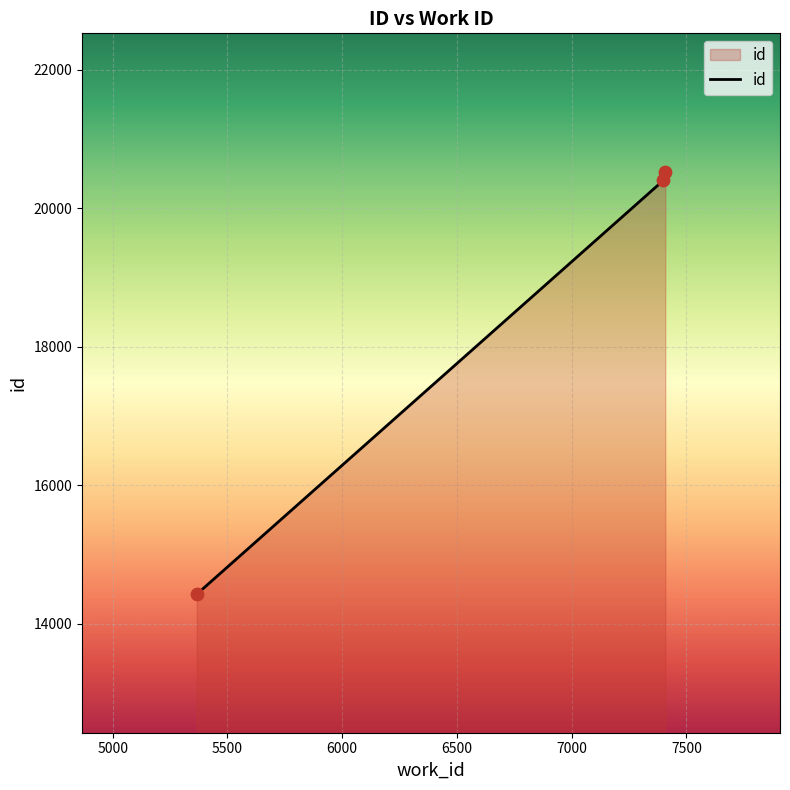

What is the average value?

18453